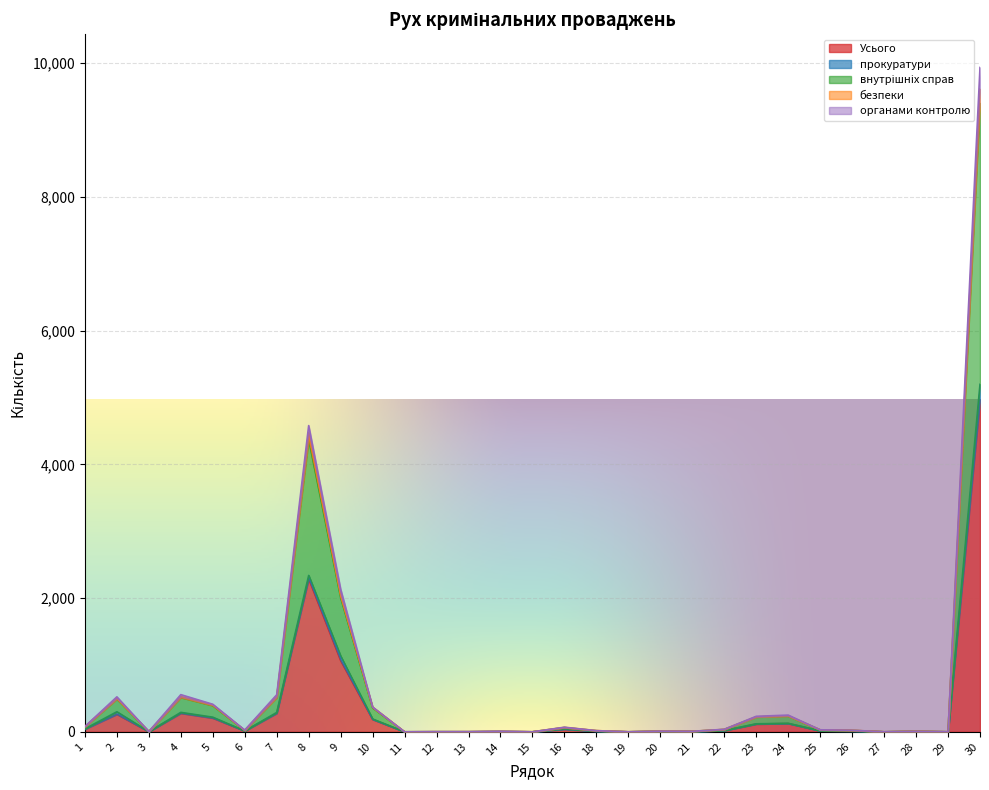

What is the maximum value for Усього?

4971